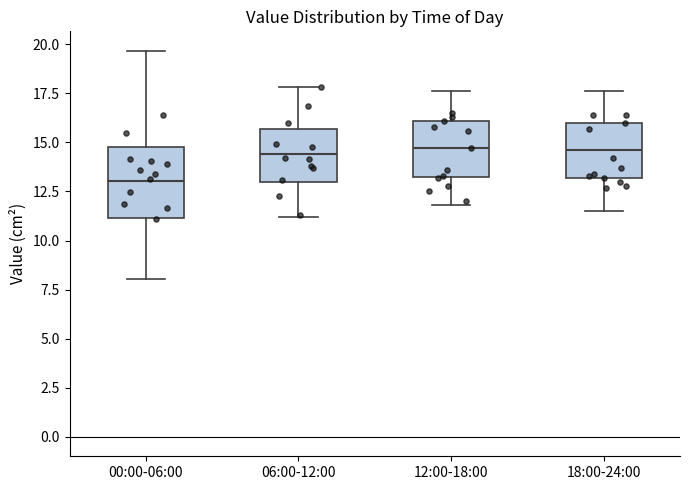

Which box is the tallest, from its lower edge to its upper edge?

00:00-06:00